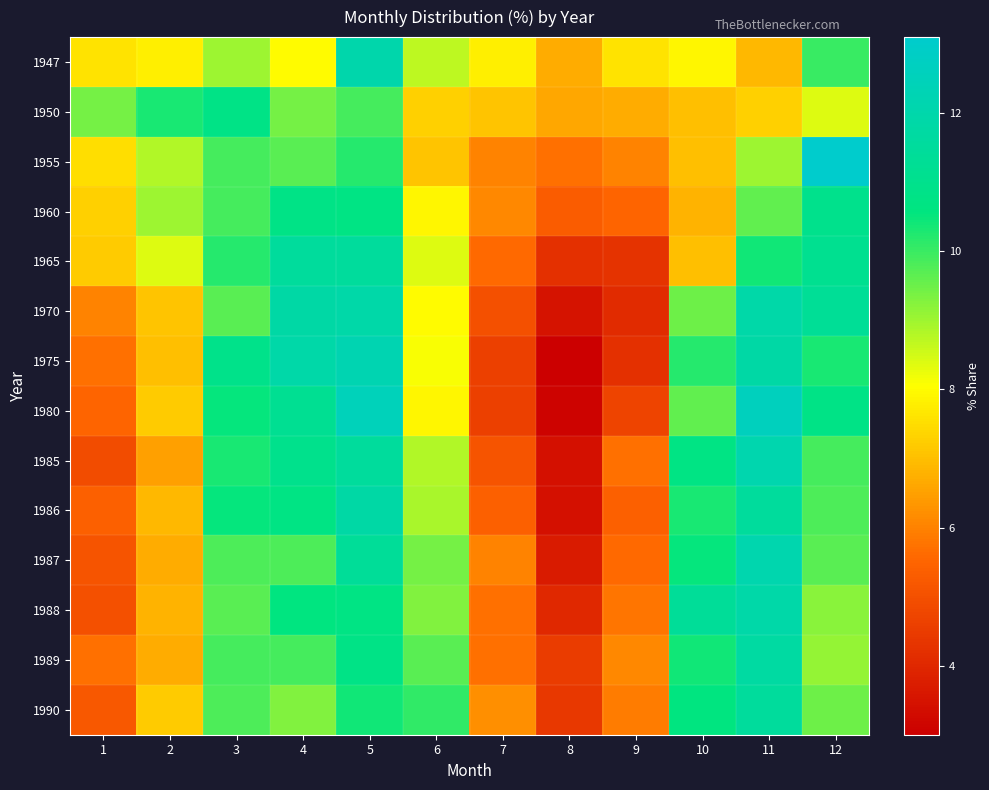

List the series in order of their peak value, highest first.

1955, 1980, 1975, 1985, 1987, 1947, 1970, 1988, 1986, 1989, 1965, 1990, 1960, 1950